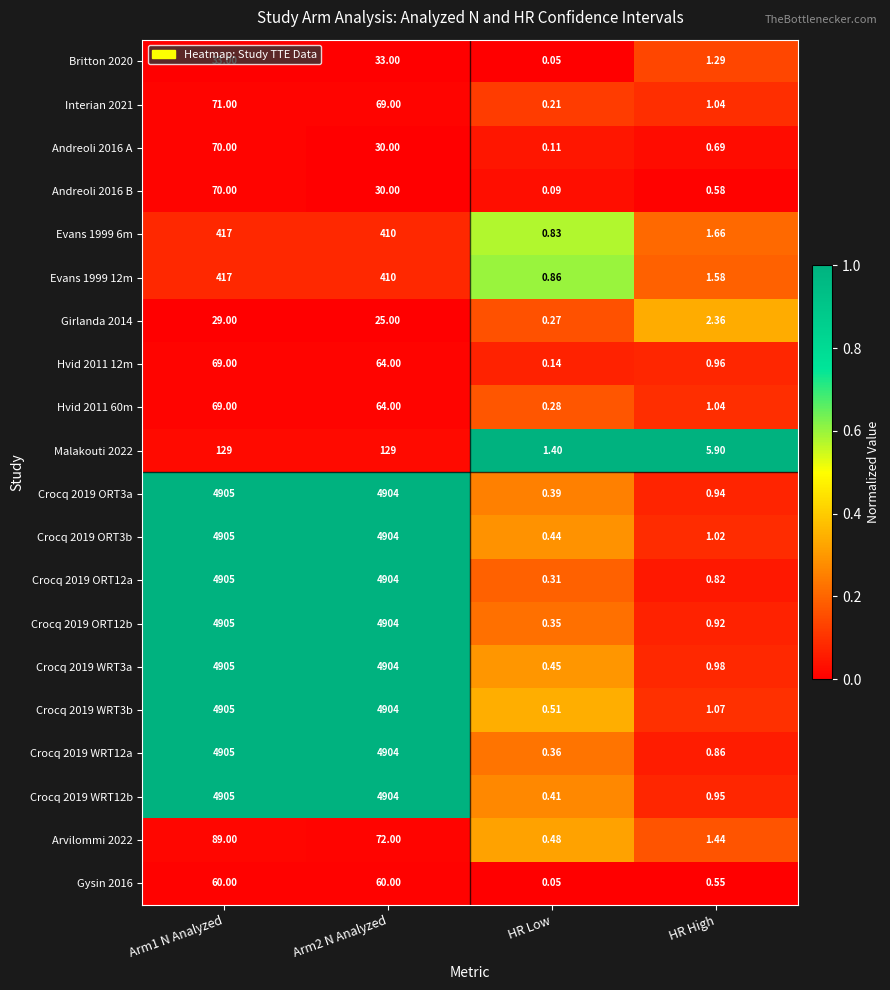

Is the value of Crocq 2019 ORT12a at Arm1 N Analyzed greater than the value of Crocq 2019 ORT12b at Arm2 N Analyzed?

Yes